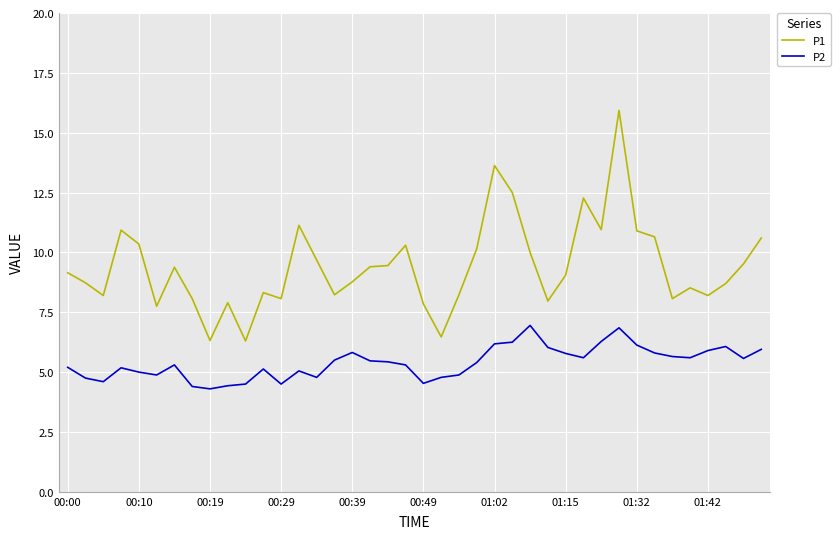

List the series in order of their peak value, lowest first.

P2, P1